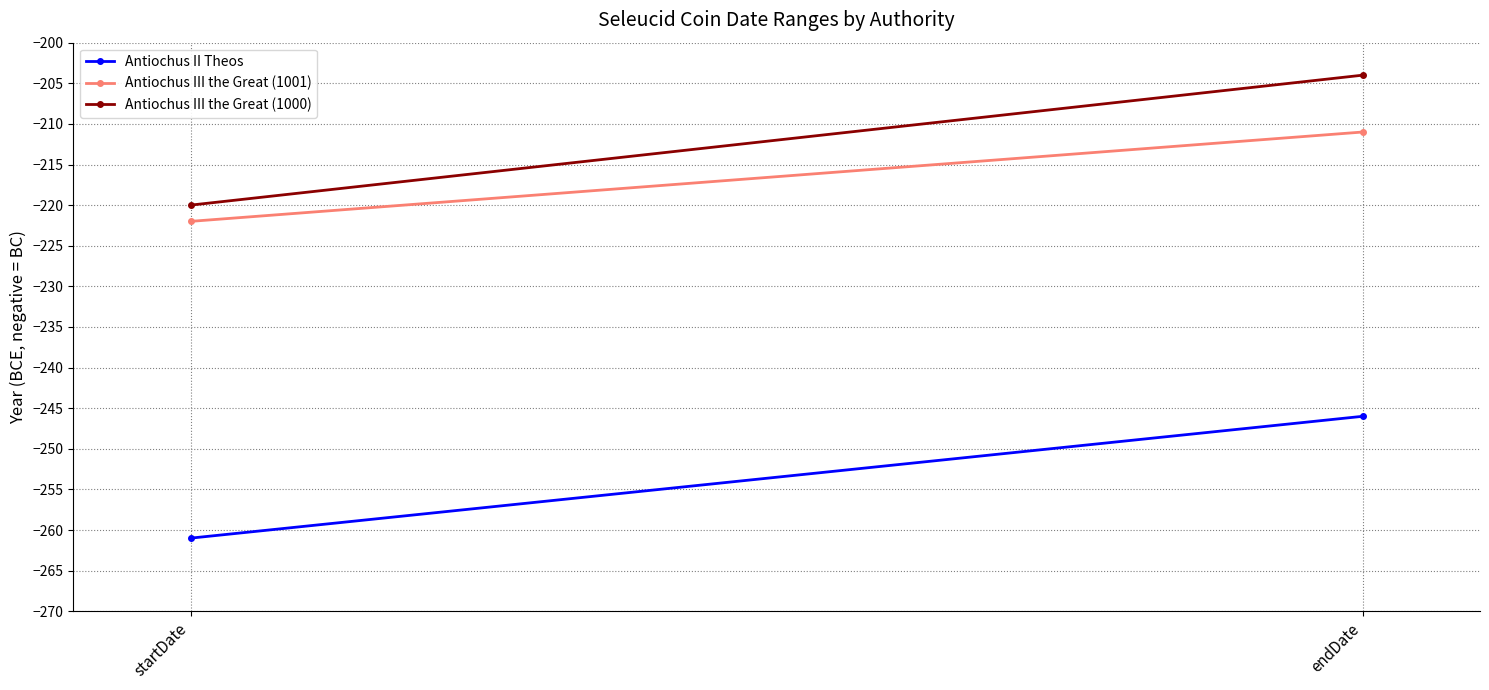

The Antiochus III the Great (1000) series shows -62 at endDate. True or false?

False